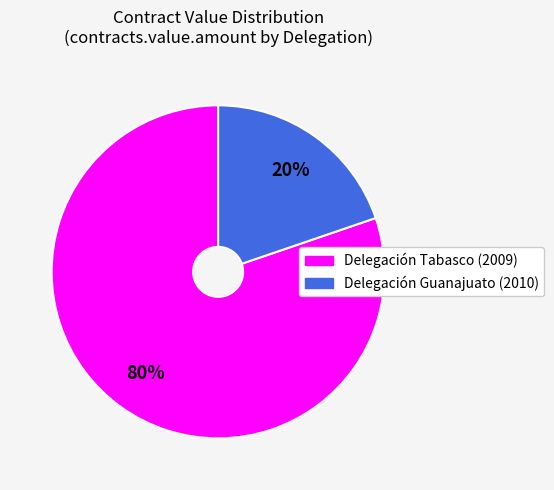

To the nearest percent, what portion does Delegación Guanajuato (2010) represent?

20%